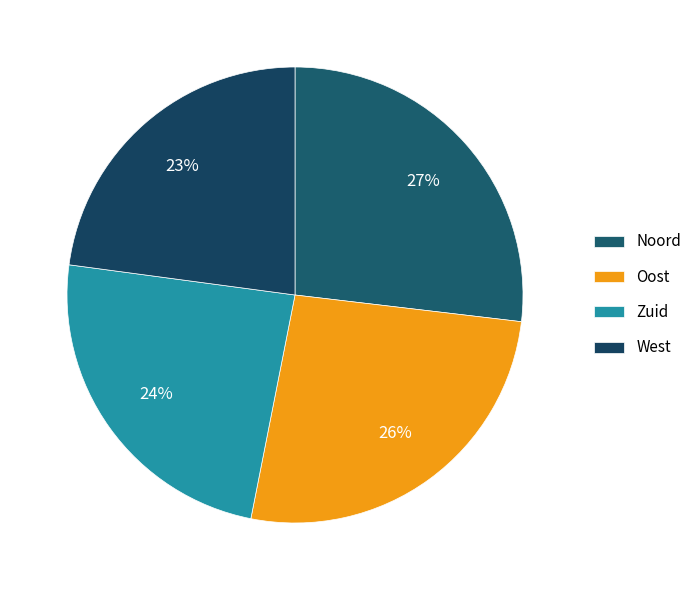

Which category has the biggest portion of the pie?

Noord